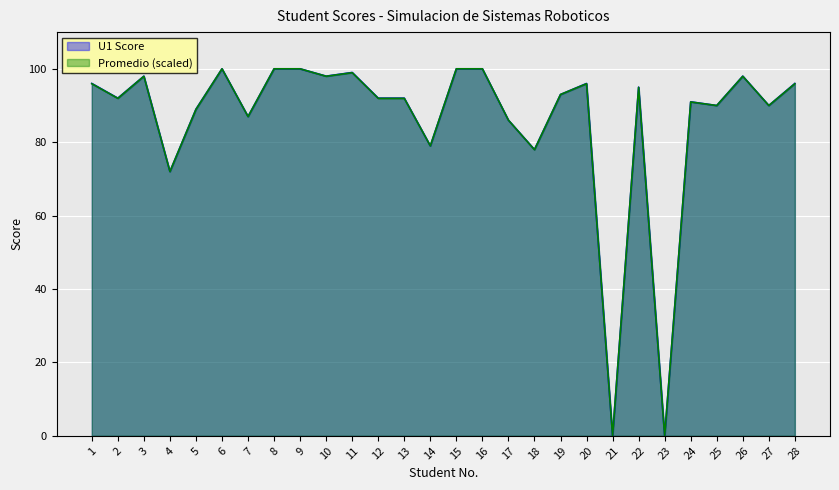

Does the chart display data point markers on the line(s)?

No